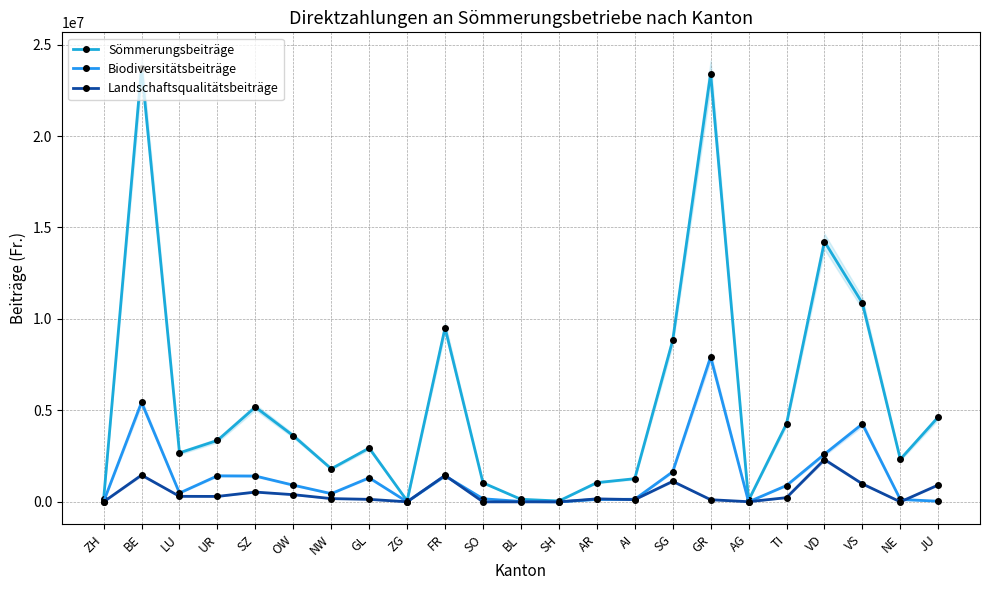

Does the chart have visible grid lines?

Yes